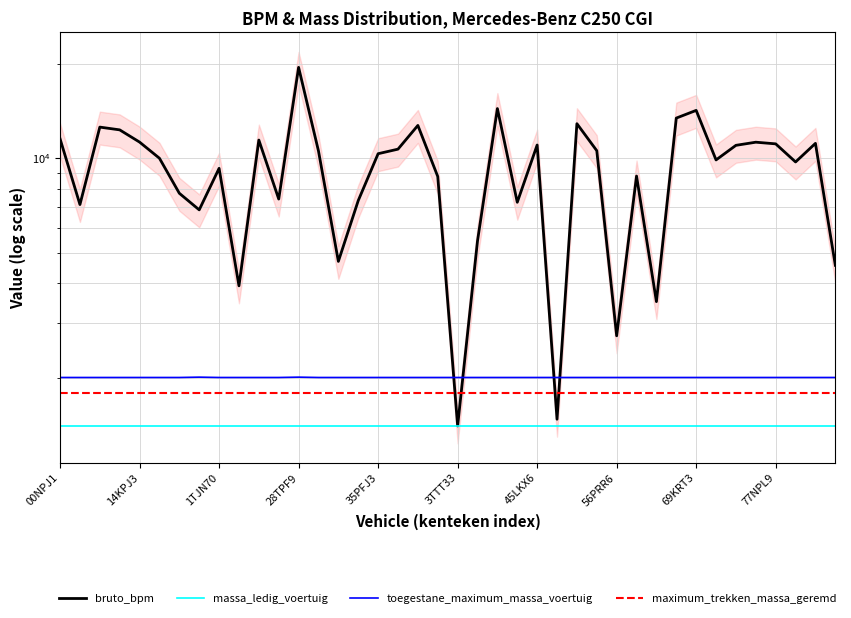

Which series has the widest spread of values?

bruto_bpm